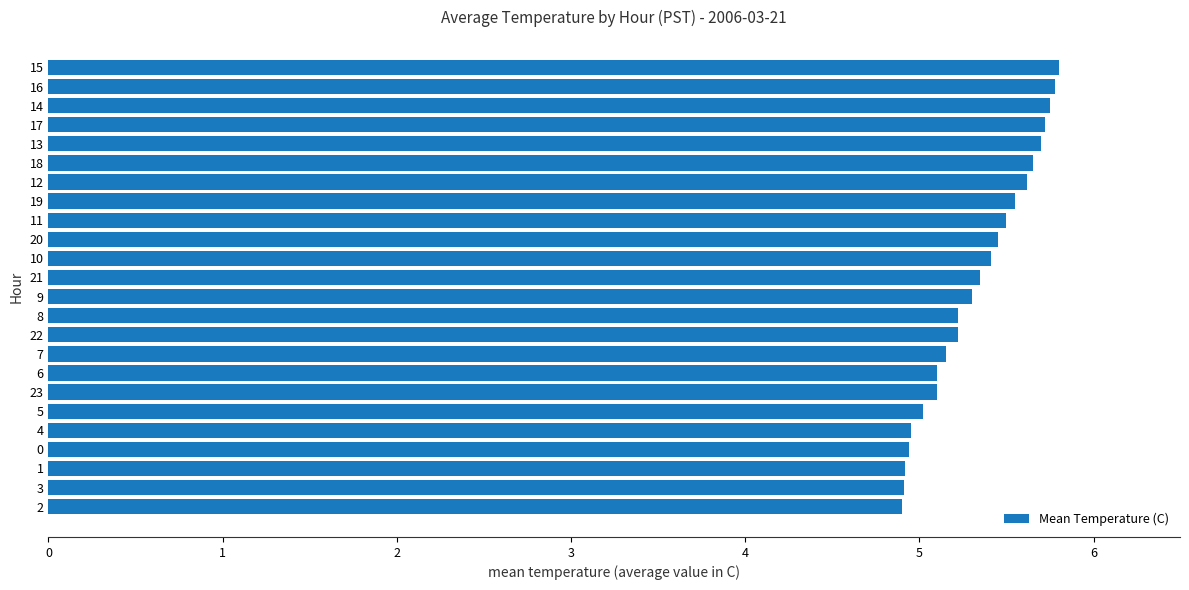

How many distinct data groups are displayed?

1